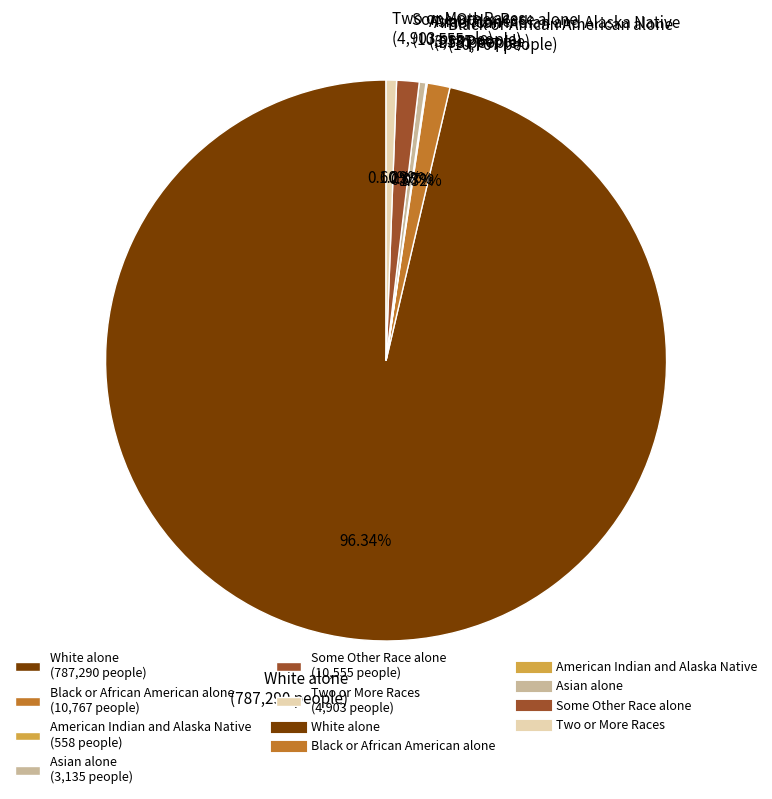

Does any single category account for the majority?

Yes